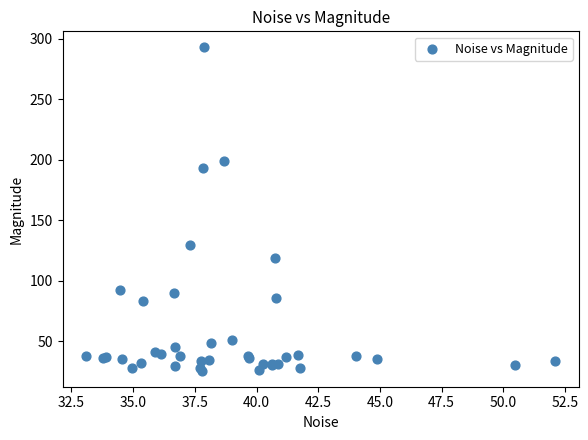

What Y value in the scatter plot is closest to 159?

129.8